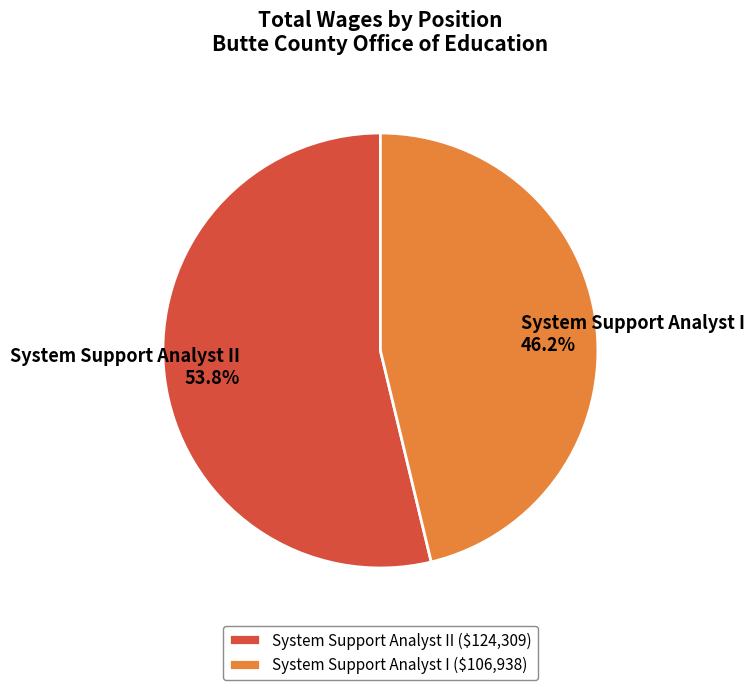

To the nearest percent, what is the average slice percentage?

50%